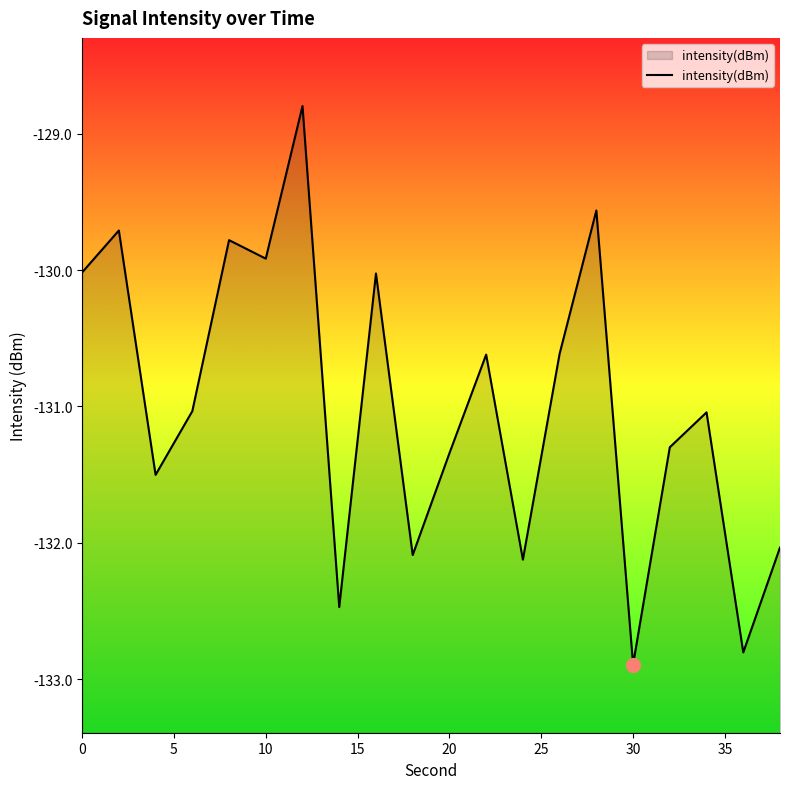

What is the difference between the maximum and minimum values?

4.1